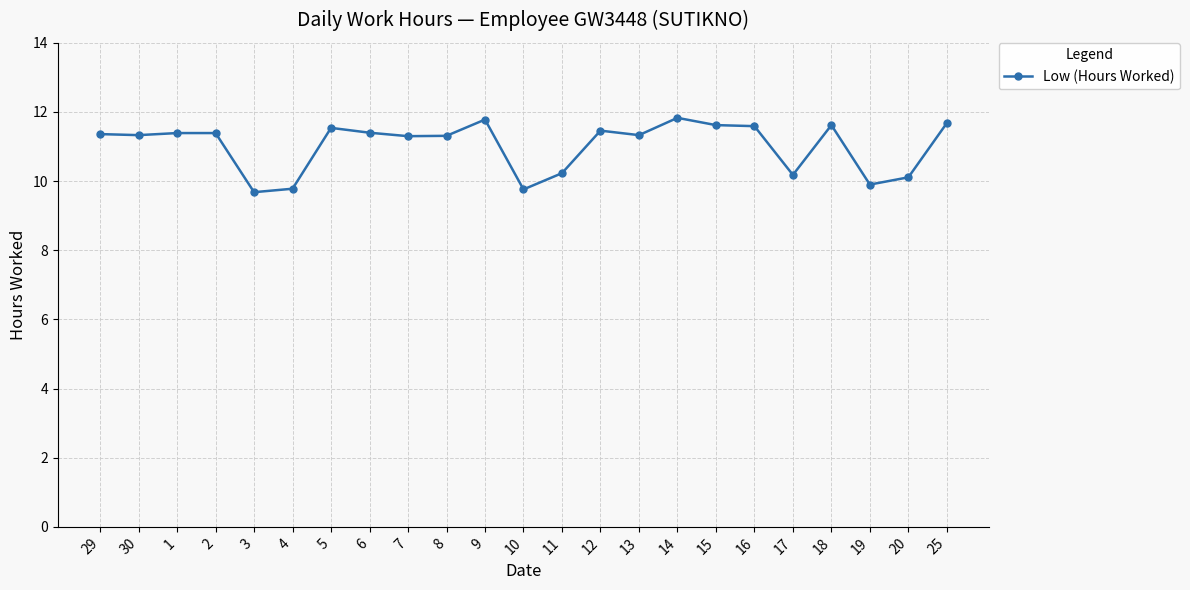

Where does the data first go above 11?

29